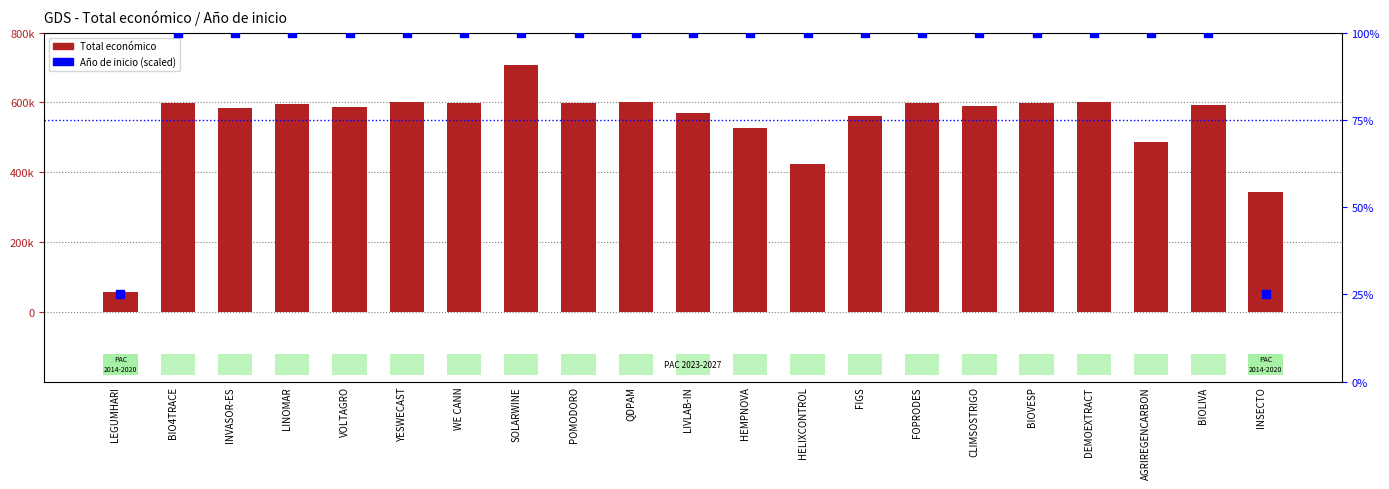

What is the total value across all series at LIVLAB-IN?

569516.0